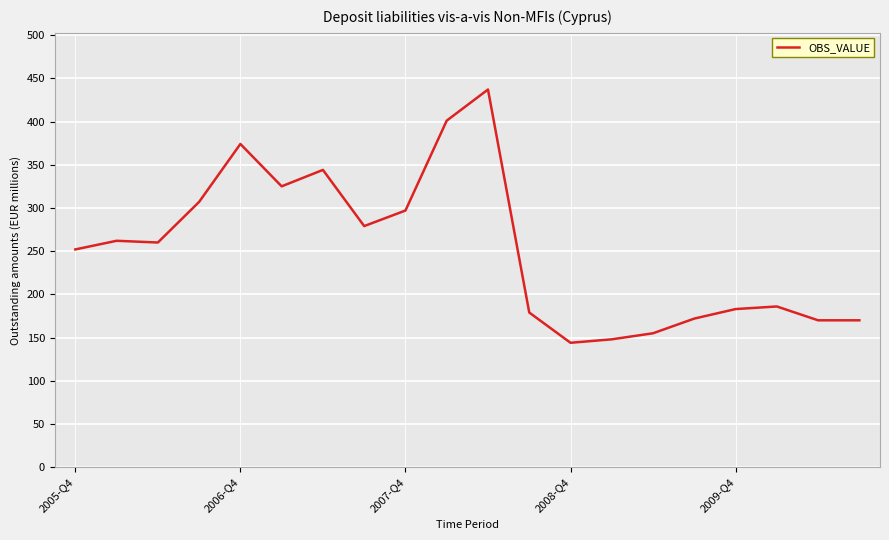

What is the smallest value displayed?

144